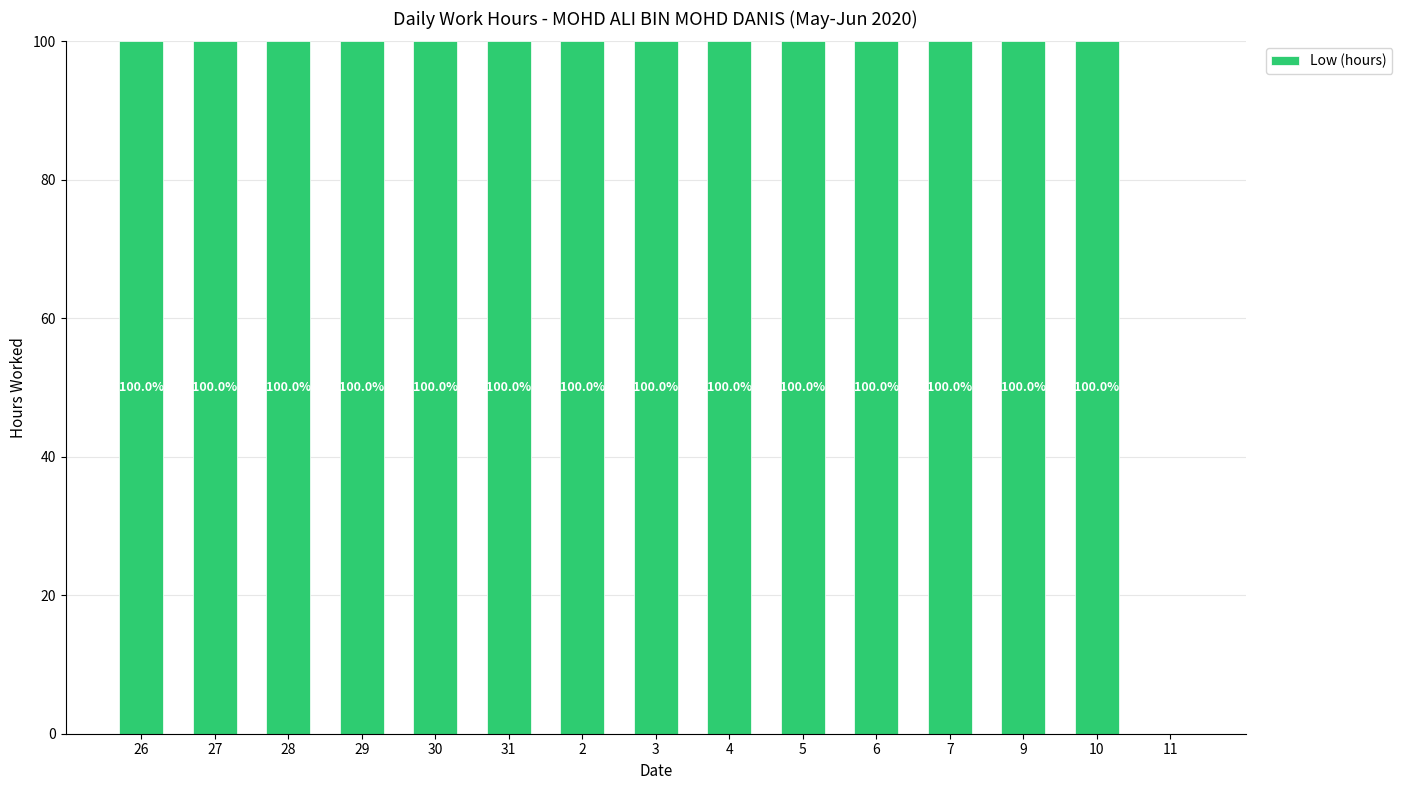

What is the maximum value shown in the chart?

100